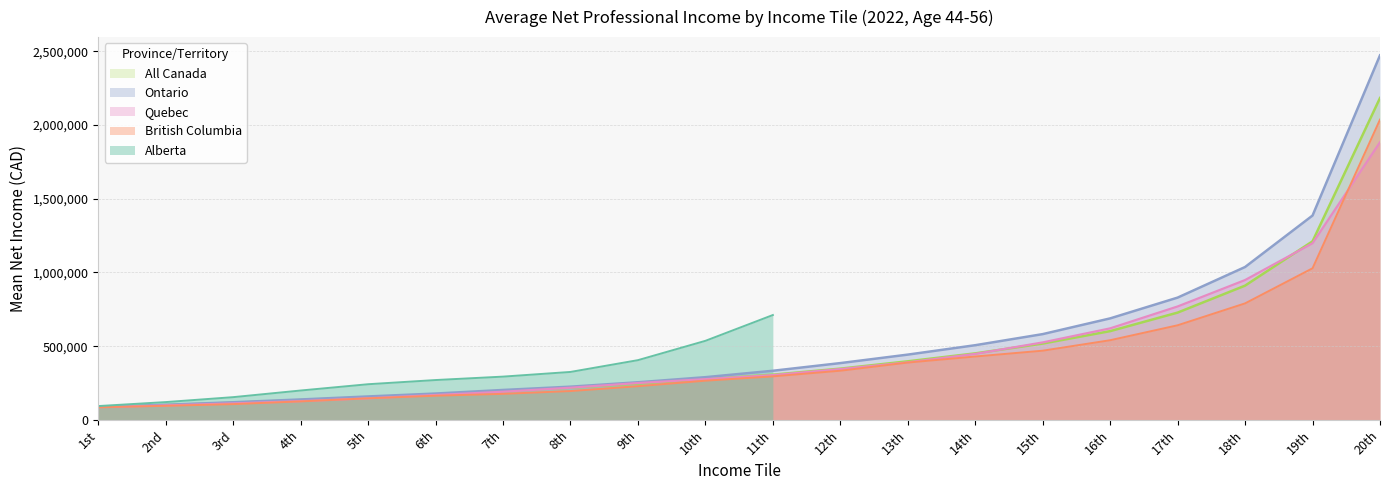

What is the difference between the second highest and minimum values in the British Columbia series?

942330